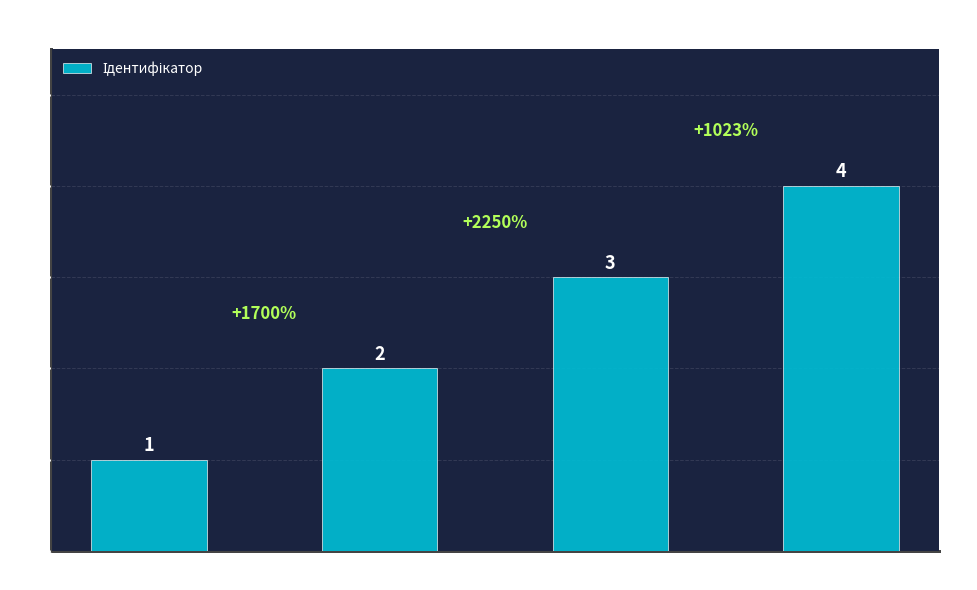

Count the values in the range 2 to 4.

3